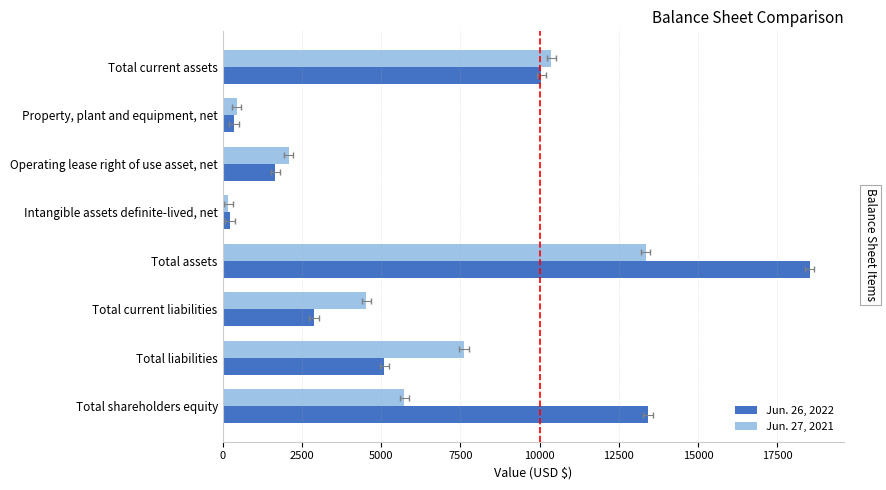

Are the bars grouped side by side (vs. stacked)?

Yes